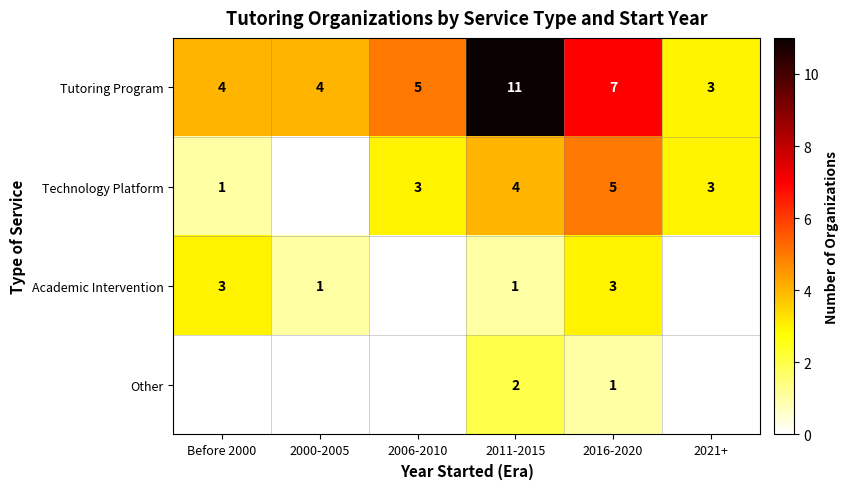

Which has a higher value, 2006-2010 or 2000-2005?

2006-2010